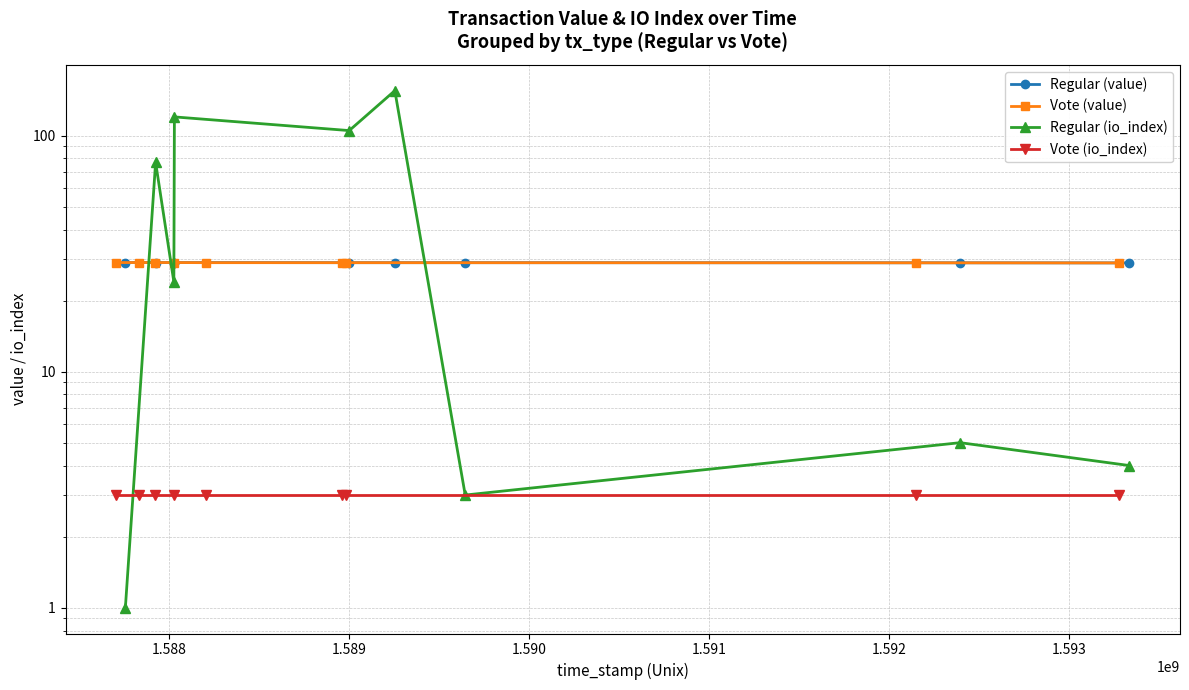

How many lines are shown in the chart?

4